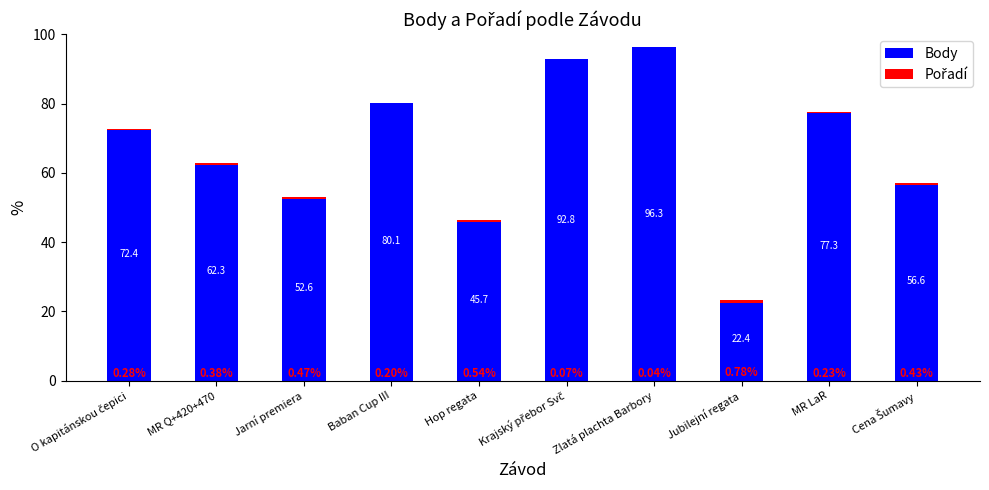

How many values in the Body series exceed 72?

5